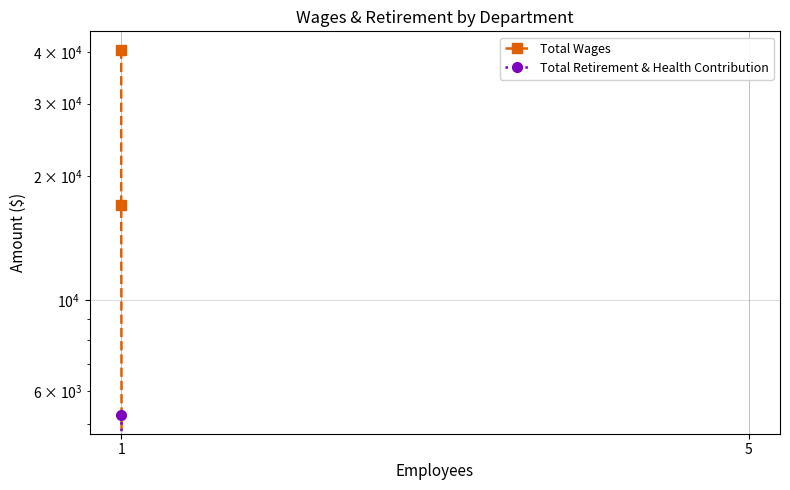

At which label does Total Wages first exceed 17025?

1